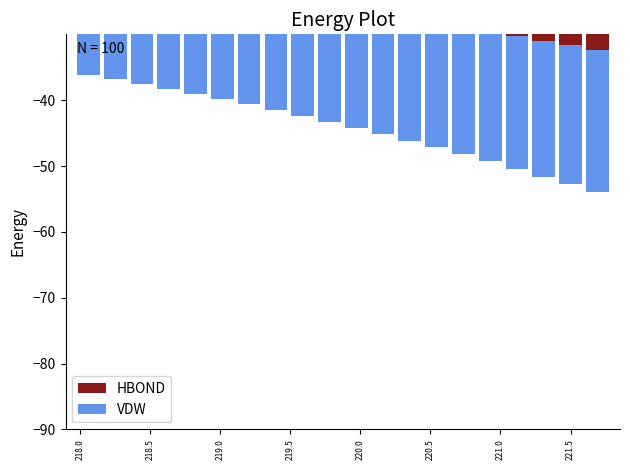

What is the label of the 3rd bar from the left?

218.5